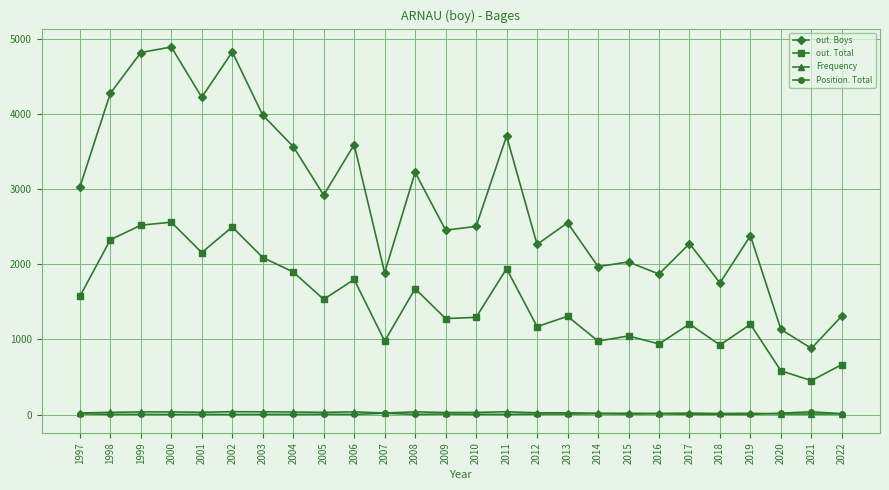

Is this an area chart (filled region under the line)?

No